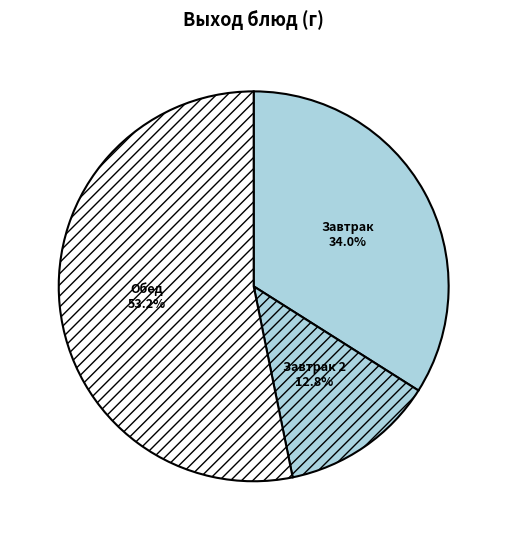

What percentage do Завтрак and Обед together represent?

87.2%